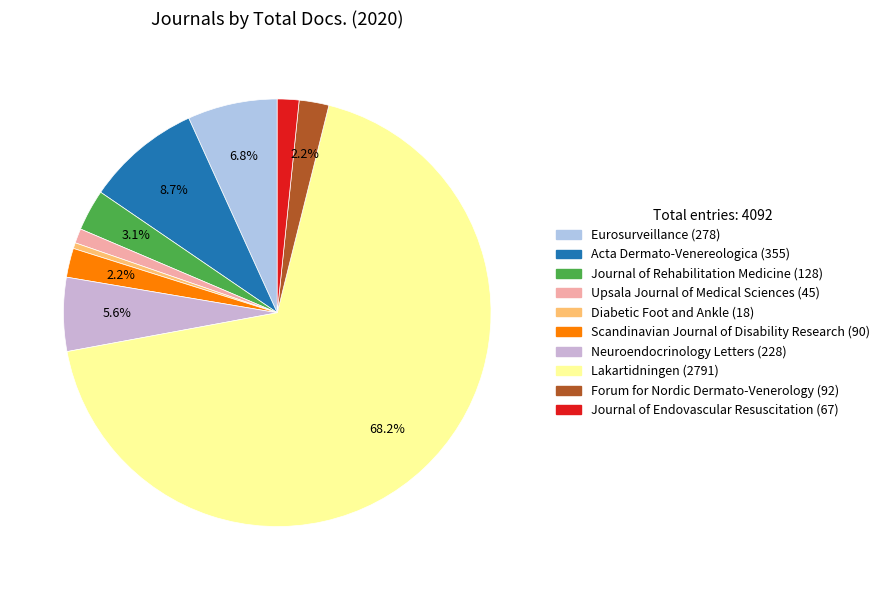

To the nearest percent, what percentage of the pie is Upsala Journal of Medical Sciences?

1%